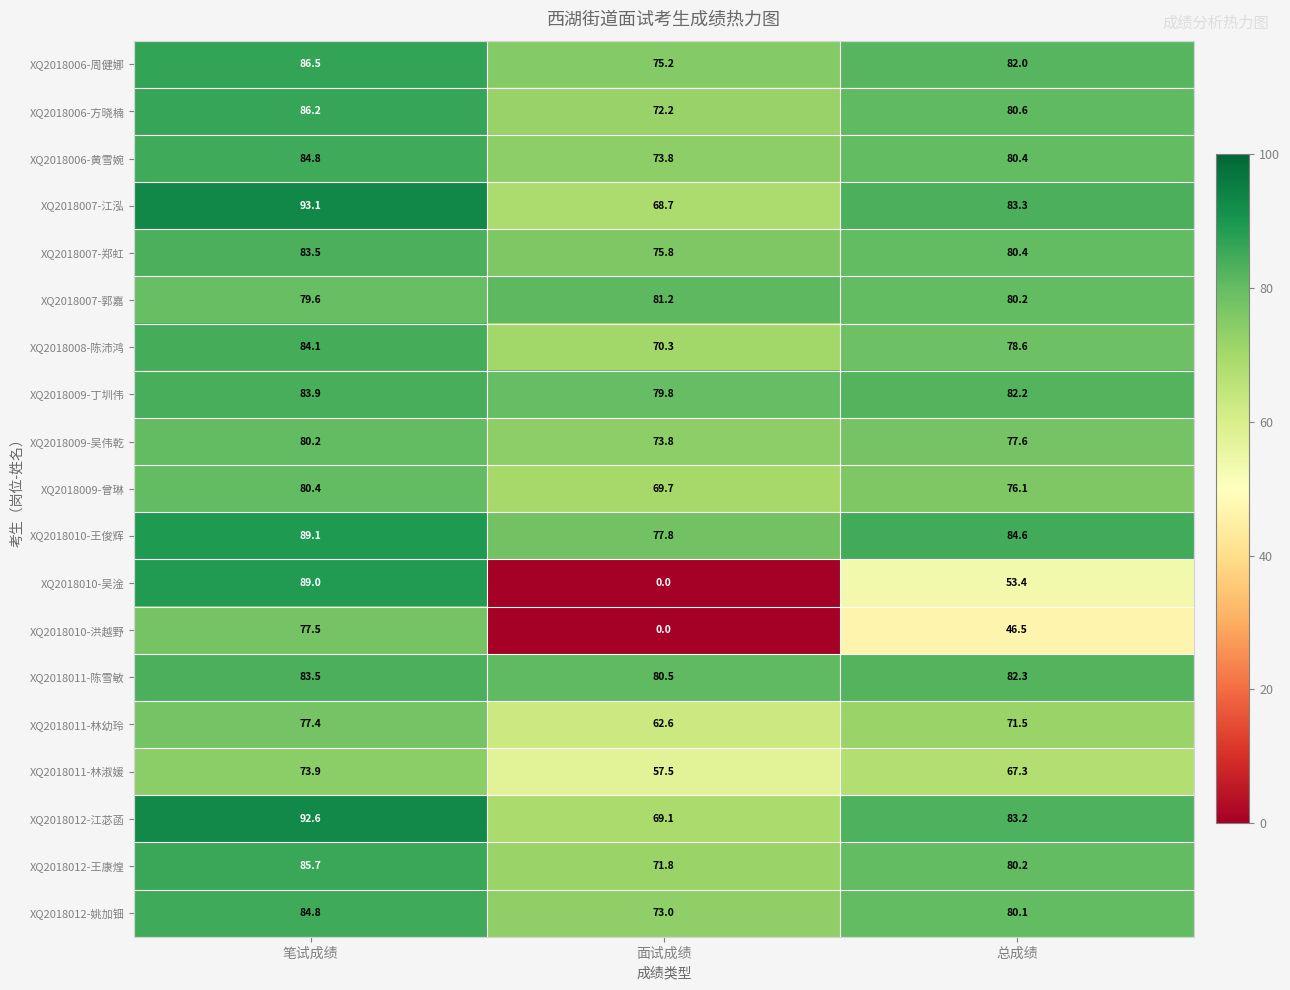

Between 笔试成绩 and 面试成绩, which series saw the biggest shift?

XQ2018010-吴淦